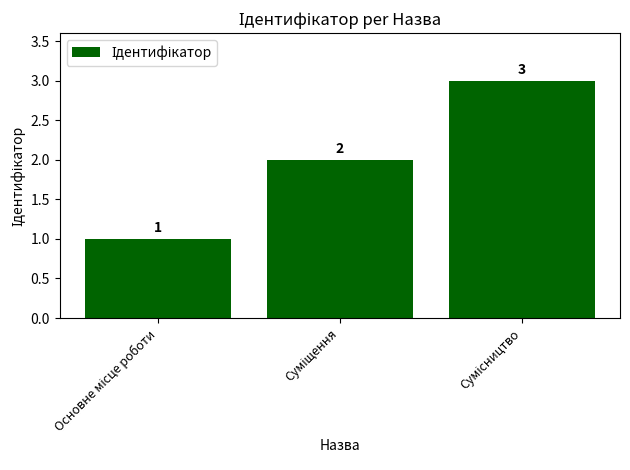

What is the value of the 2nd bar from the left?

2